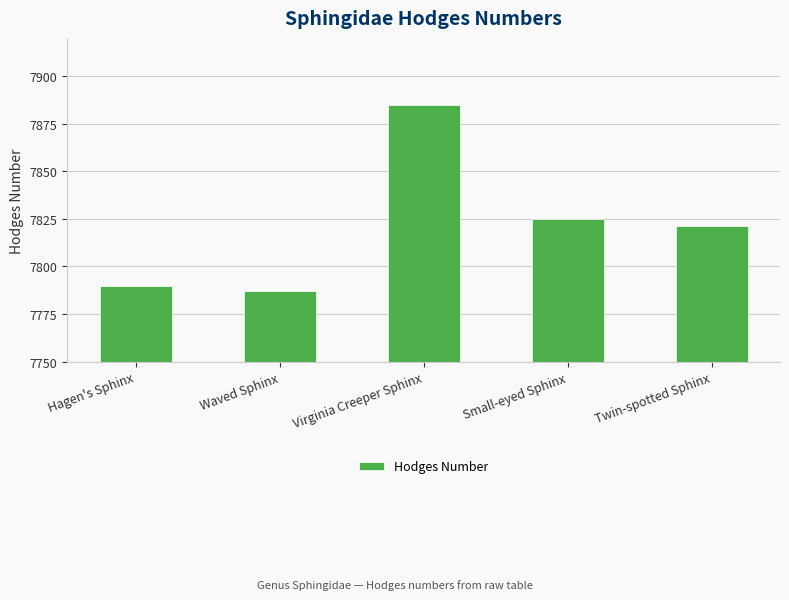

Which category has the lowest value across all series?

Waved Sphinx